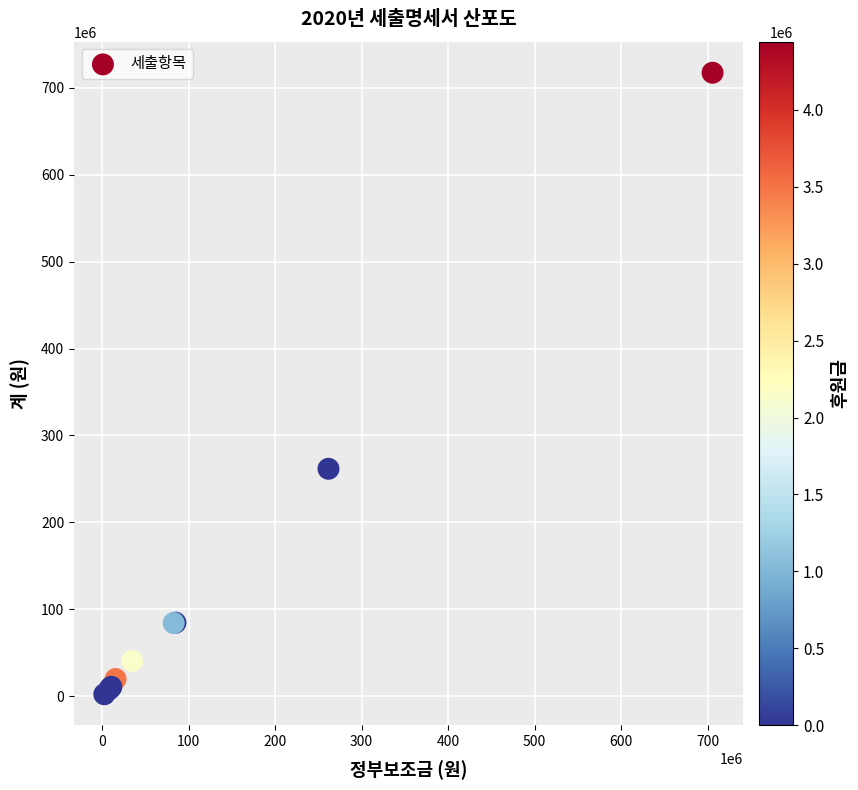

What Y value in the scatter plot is closest to 359766135?

261710210